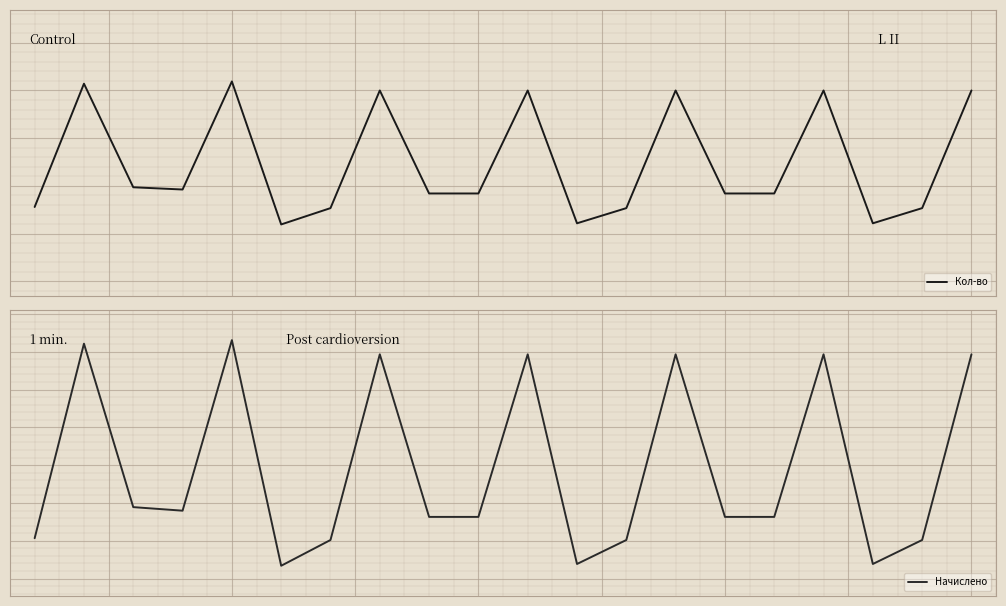

Which series has the widest spread of values?

Начислено